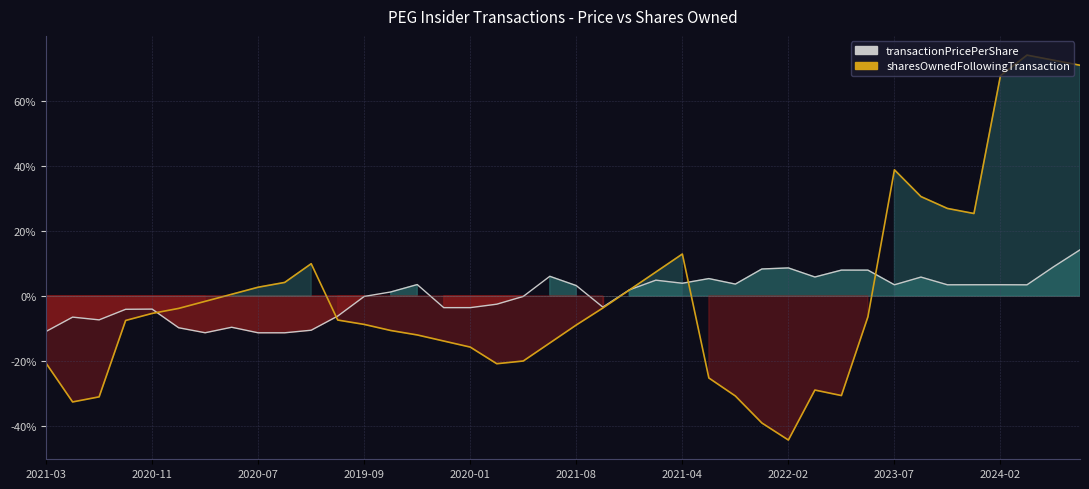

Read the transactionPricePerShare value at 2019-11.

3.5